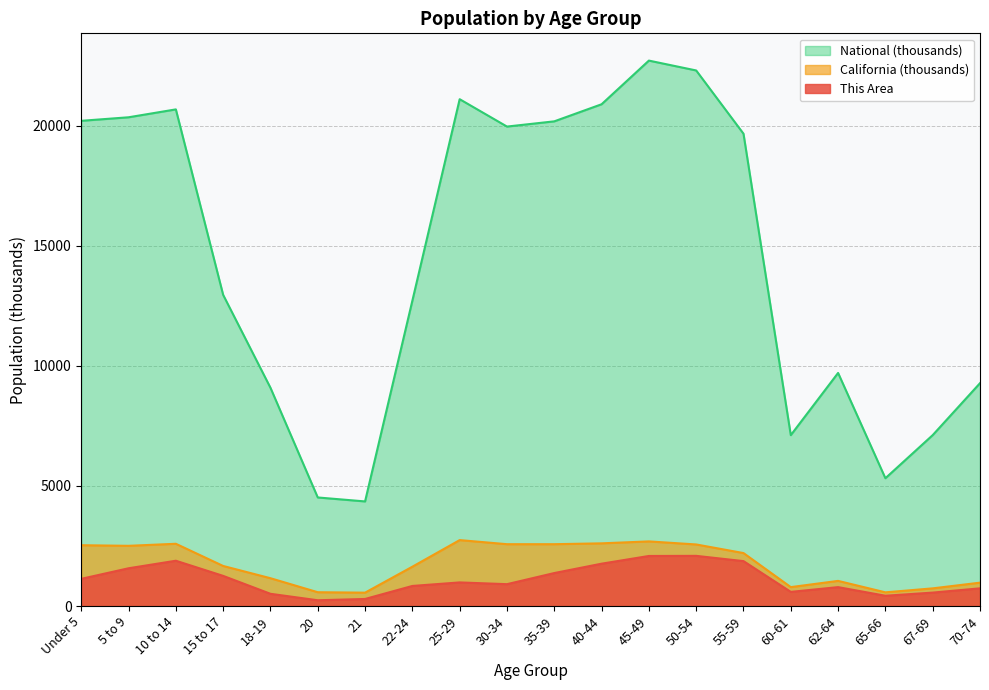

True or false: National and This Area cross at least once.

False